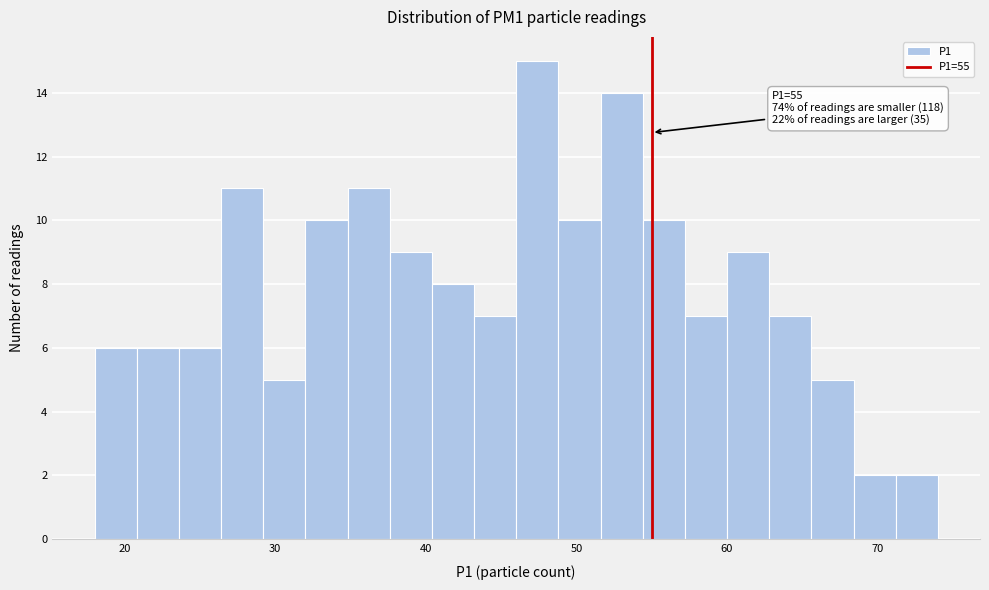

Around what value on the x-axis is the tallest bar? Give the approximate position of its centre, as read against the axis.

47